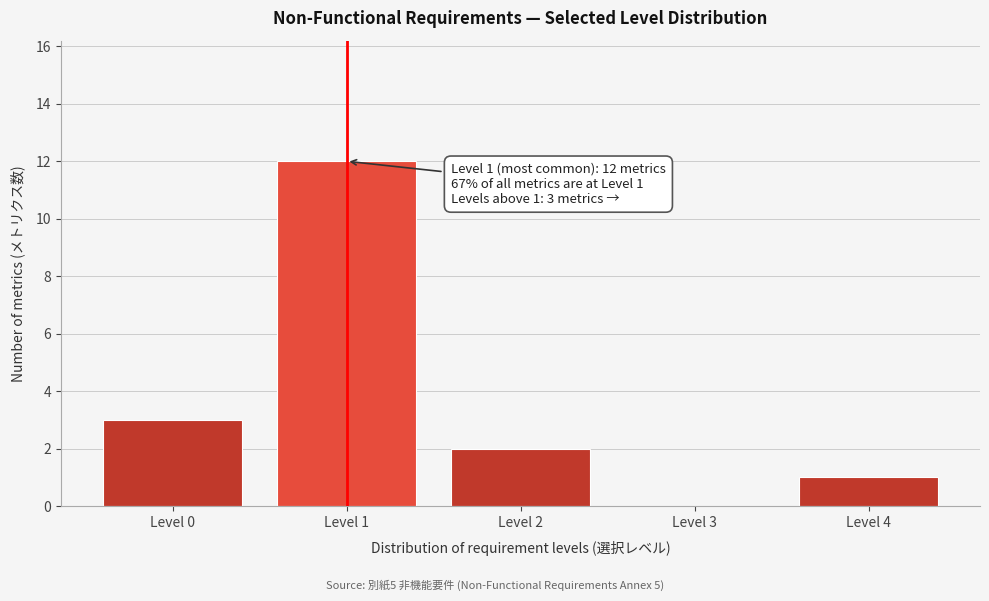

Reading left to right, what are all the values shown in this chart?

Level 0=3	Level 1=12	Level 2=2	Level 3=0	Level 4=1